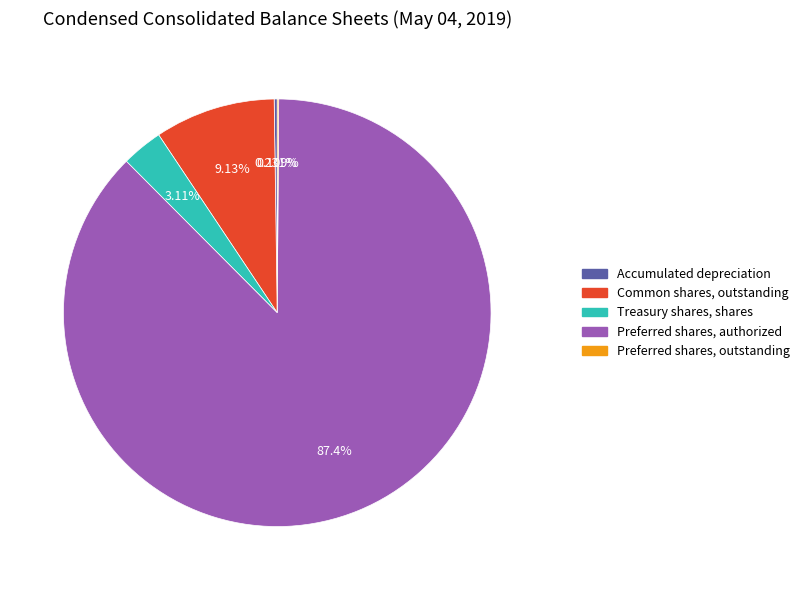

Which slice is the largest?

Preferred shares, authorized